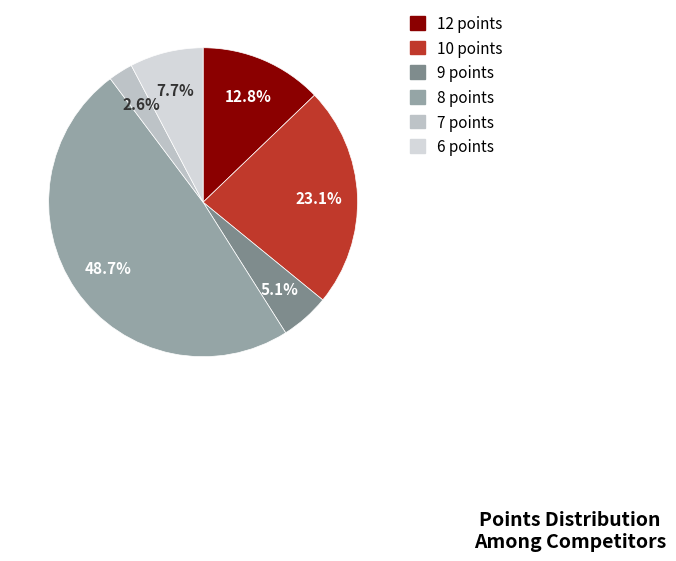

To the nearest percent, what is the combined percentage of 9 points and 10 points?

28%